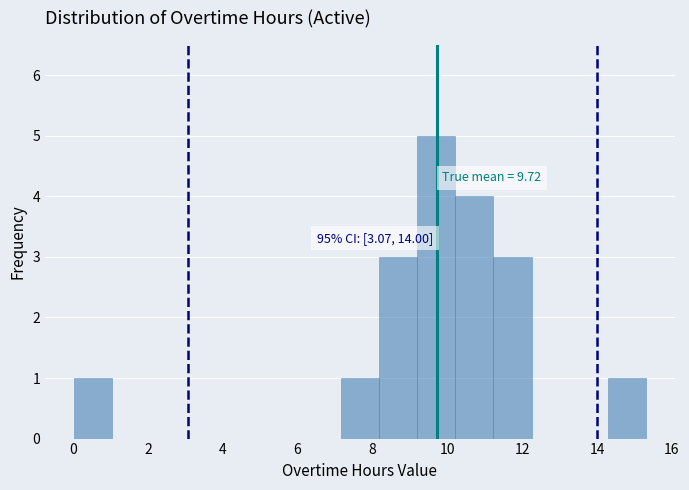

Over which range of the x-axis is the bar tallest?

9.2 to 10.2